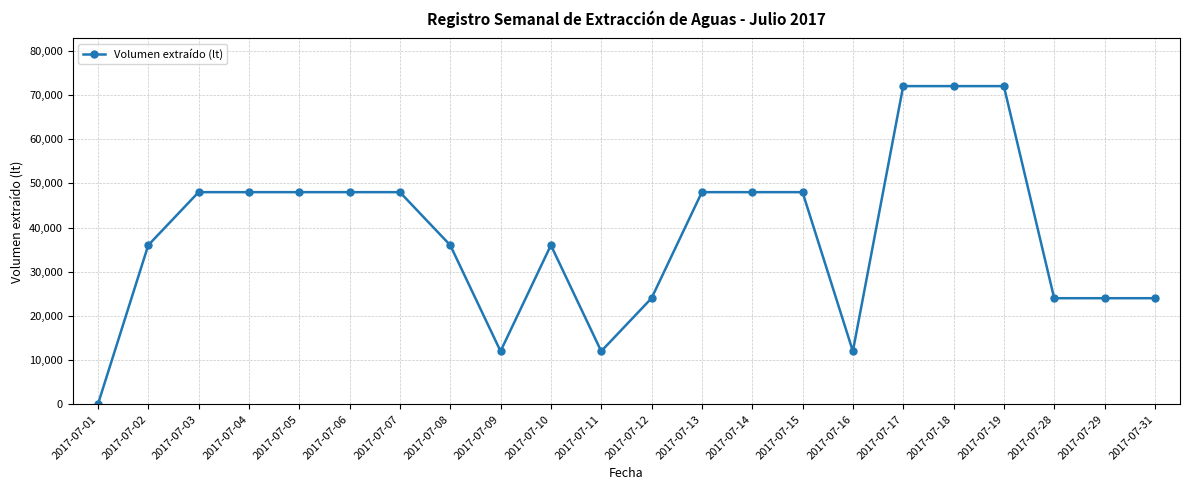

How many distinct data groups are displayed?

1